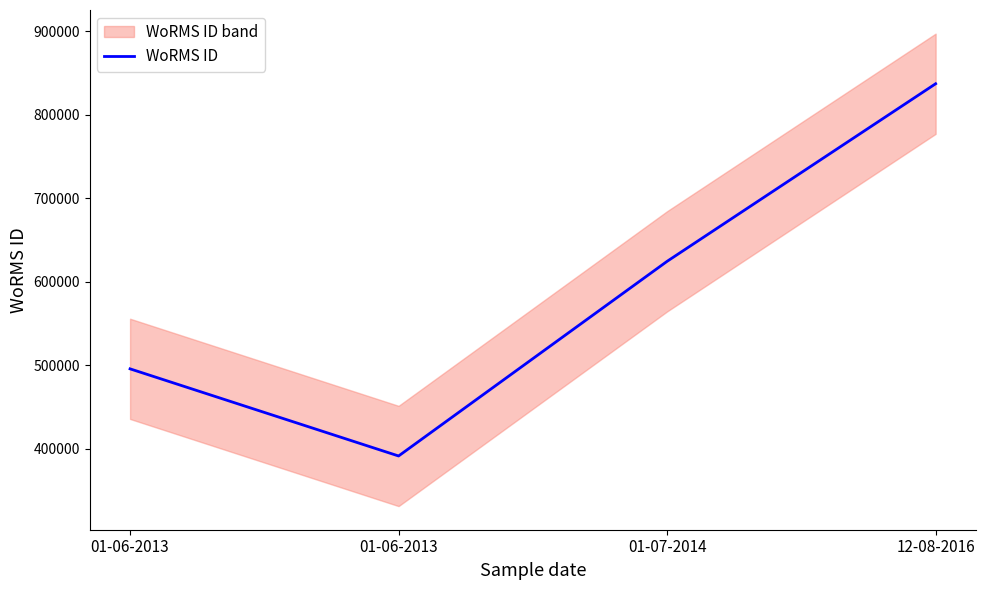

What is the difference between the second highest and minimum values?

233004